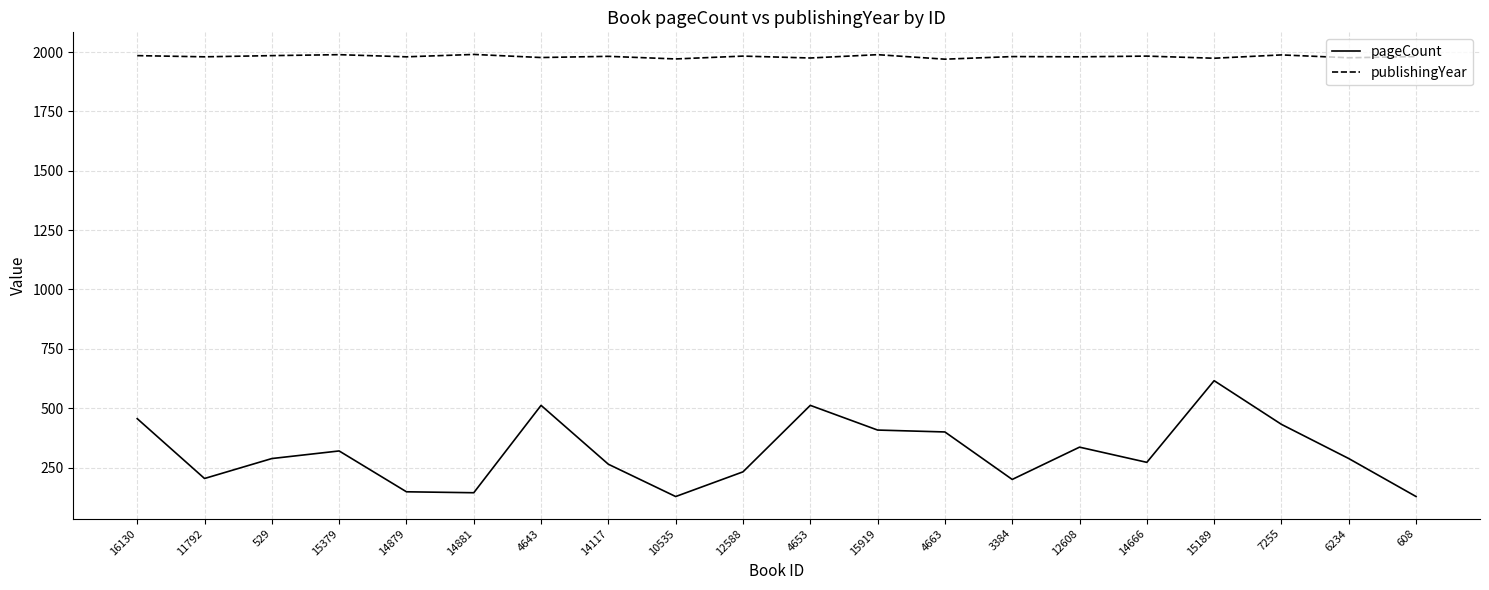

At which category is the sum across all series the highest?

15189